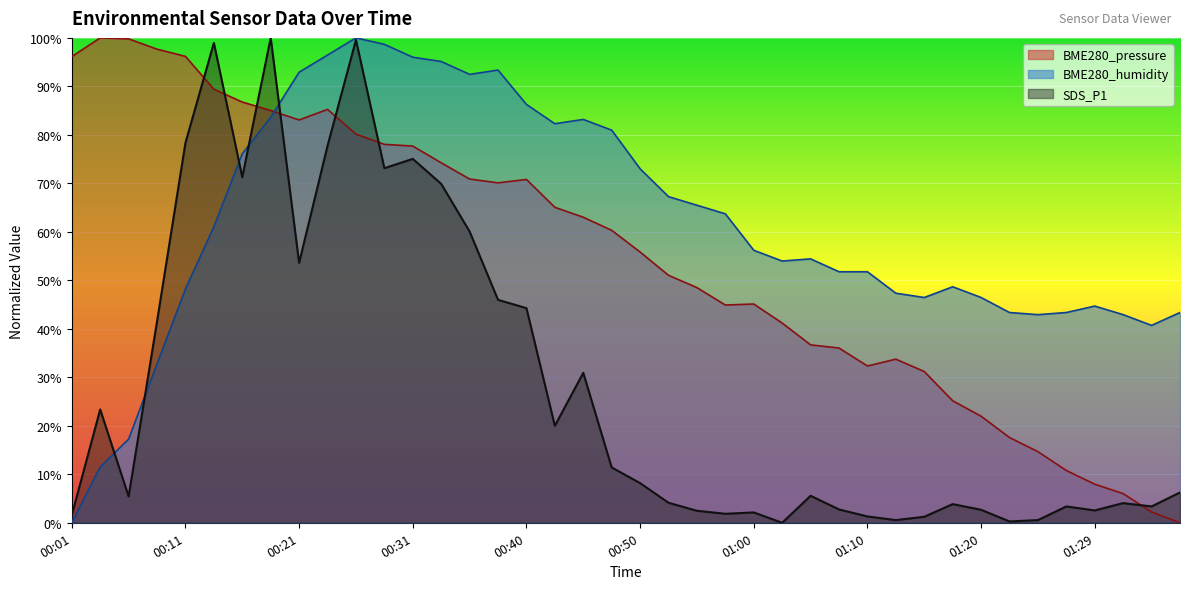

Reading right to left, transcribe all the data shown in this chart.

BME280_pressure: 0.0	2.2	6.0	8.0	10.8	14.7	17.6	22.0	25.2	31.2	33.7	32.3	36.0	36.7	41.2	45.1	44.9	48.5	51.0	55.8	60.3	63.0	65.1	70.8	70.1	70.9	74.2	77.7	78.0	80.2	85.3	83.1	85.0	86.8	89.4	96.2	97.7	99.8	100.0	96.1
BME280_humidity: 43.4	40.7	42.9	44.7	43.4	42.9	43.4	46.5	48.7	46.5	47.3	51.8	51.8	54.4	54.0	56.2	63.7	65.5	67.3	73.0	81.0	83.2	82.3	86.3	93.4	92.5	95.1	96.0	98.7	100.0	96.5	92.9	83.6	76.1	61.1	48.2	32.7	17.3	11.5	0.0
SDS_P1: 6.3	3.4	4.1	2.5	3.4	0.5	0.3	2.7	3.8	1.2	0.5	1.3	2.7	5.6	0.0	2.1	1.9	2.5	4.1	8.2	11.4	30.9	20.0	44.3	46.0	60.1	69.9	75.1	73.1	99.6	77.7	53.6	100.0	71.3	99.0	78.4	41.5	5.4	23.4	1.6